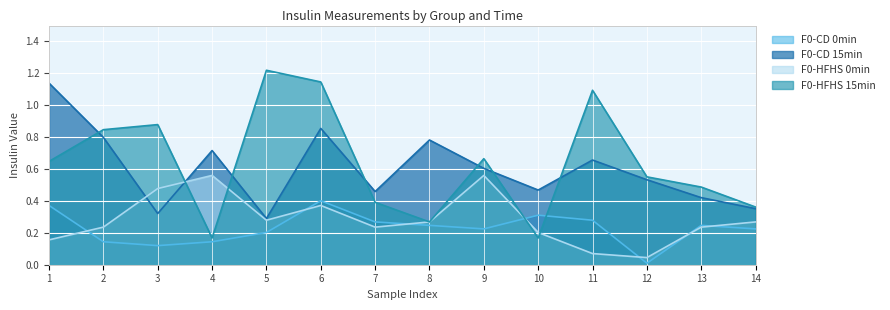

What is the average value of the F0-CD 15min series?

0.6